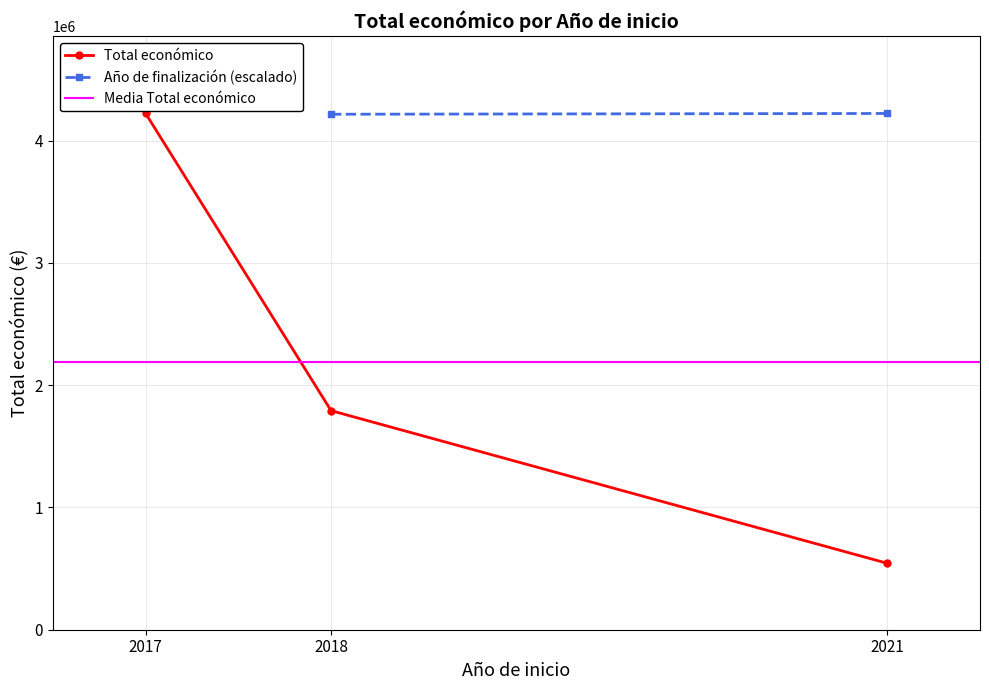

What is the value of the Total económico point at the 3rd from the left?

543365.1